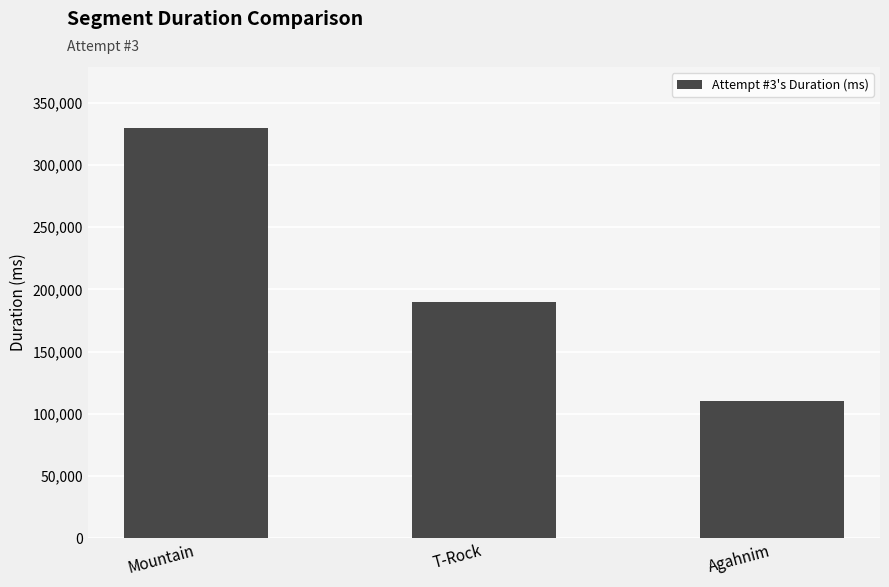

What position from the left is T-Rock?

2